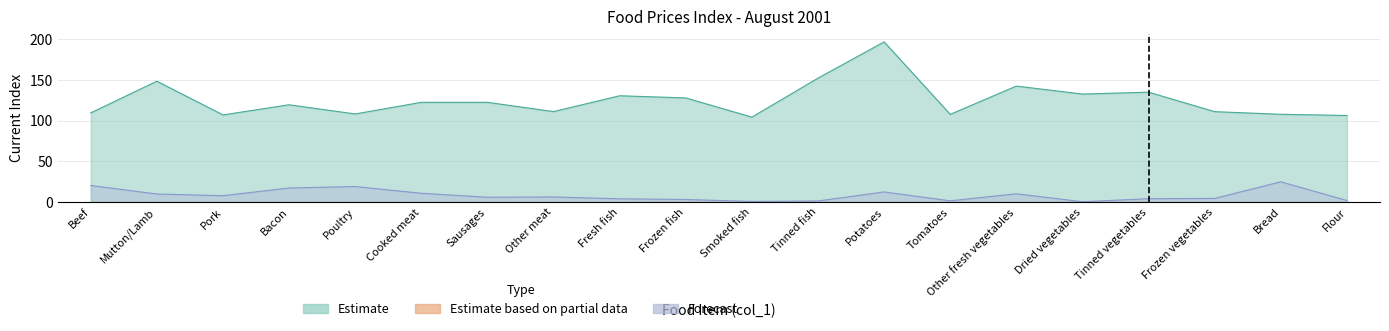

At which label does Estimate reach its minimum?

Smoked fish